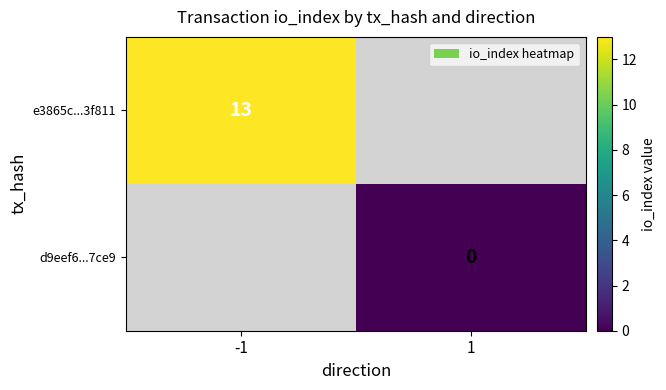

The value of e3865c...3f811 at -1 is 13. True or false?

True